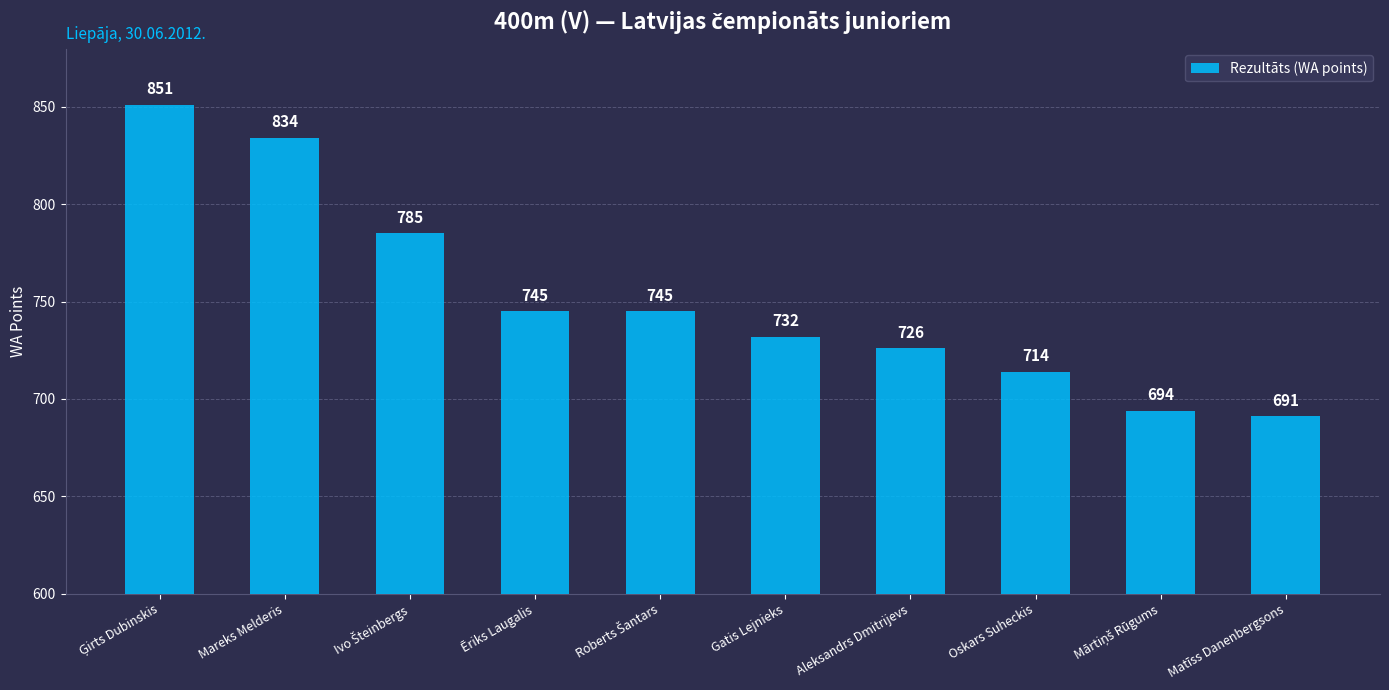

Reading right to left, extract all data points from this chart.

691	694	714	726	732	745	745	785	834	851